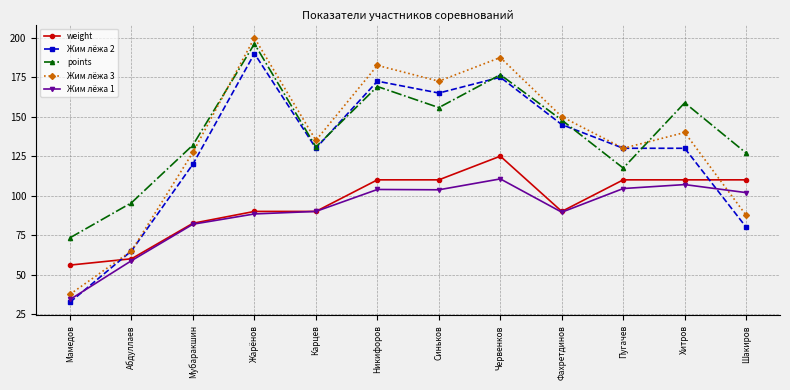

What is the difference between the maximum and minimum values in the weight series?

69.0